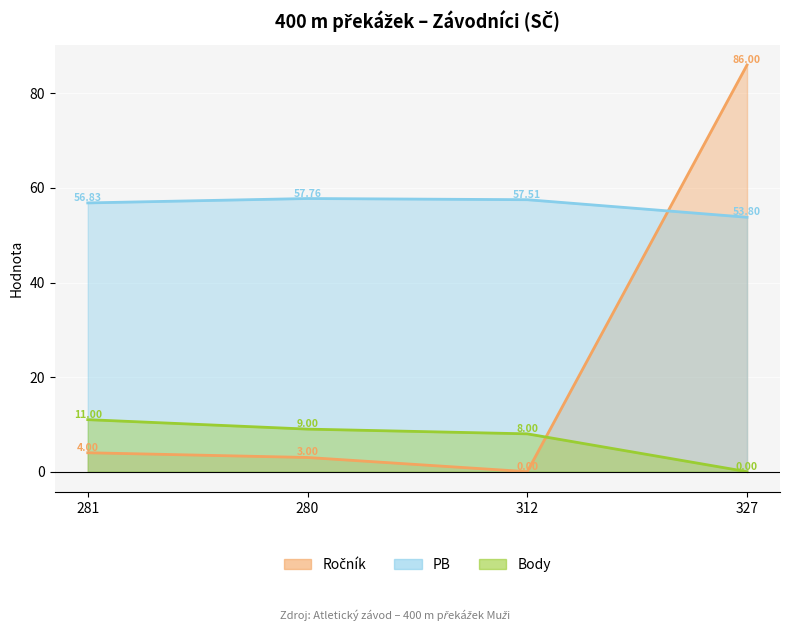

What is the difference between the maximum and minimum values in the Body series?

11.0